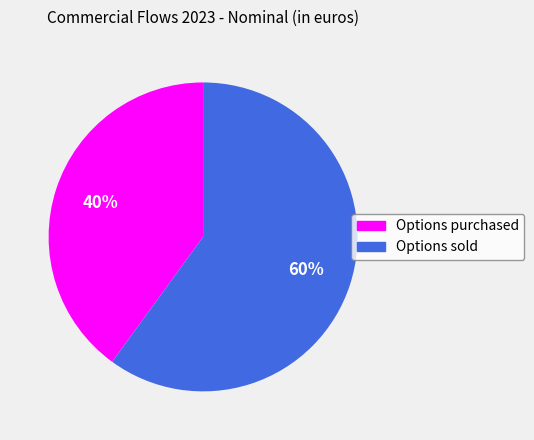

How many segments does this pie chart have?

2